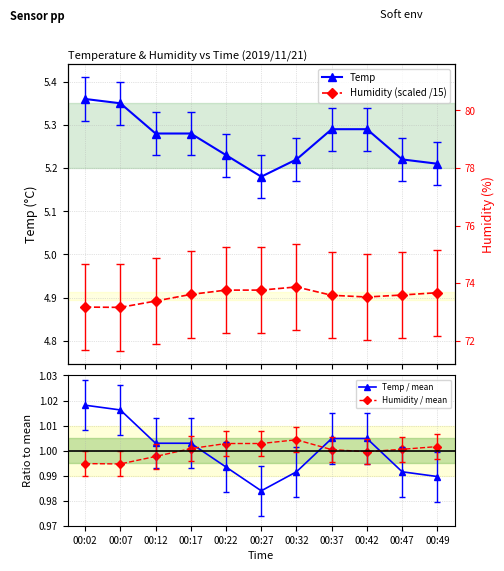

Reading left to right, transcribe all the data shown in this chart.

Temp: 5.4	5.3	5.3	5.3	5.2	5.2	5.2	5.3	5.3	5.2	5.2
Humidity (scaled /15): 4.9	4.9	4.9	4.9	4.9	4.9	4.9	4.9	4.9	4.9	4.9
Temp / mean: 1.0	1.0	1.0	1.0	1.0	1.0	1.0	1.0	1.0	1.0	1.0
Humidity / mean: 1.0	1.0	1.0	1.0	1.0	1.0	1.0	1.0	1.0	1.0	1.0